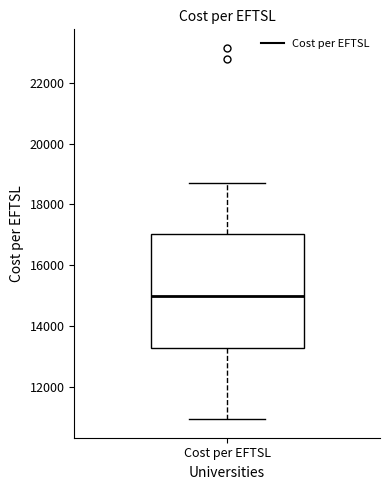

Read this box plot against the y-axis: the position of the median line, the range covered by the box, and the ends of both whiskers. The values are not printed on the chart, so give them approximately, as read against the axis.

median 15000, box 13200 to 17000, whiskers 11000 to 18800